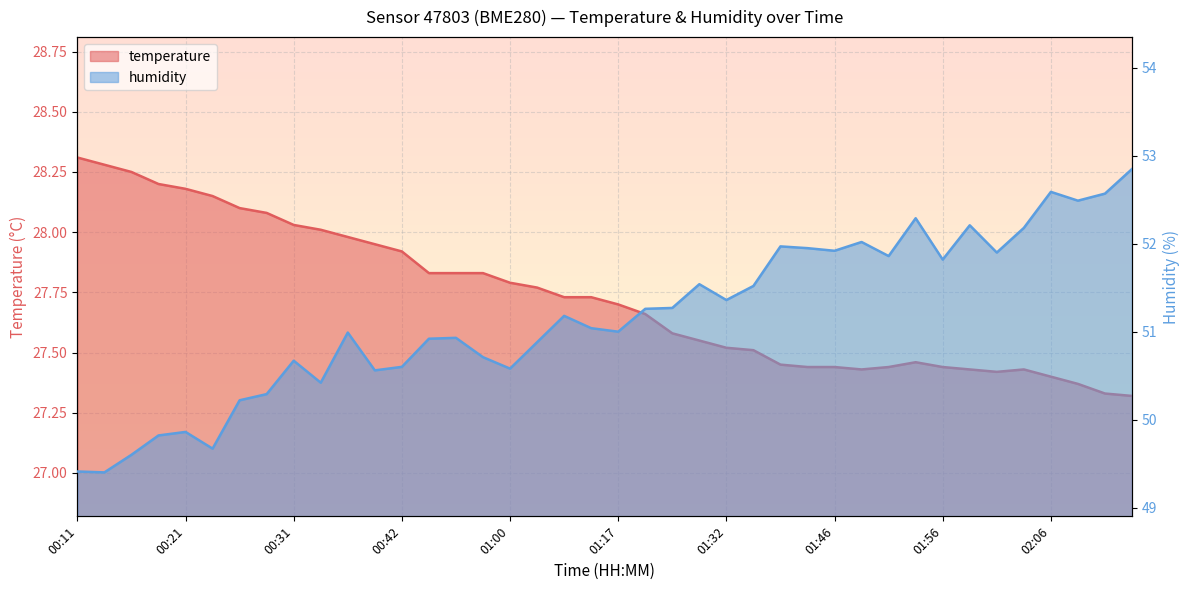

Which series has the largest total across all categories?

humidity